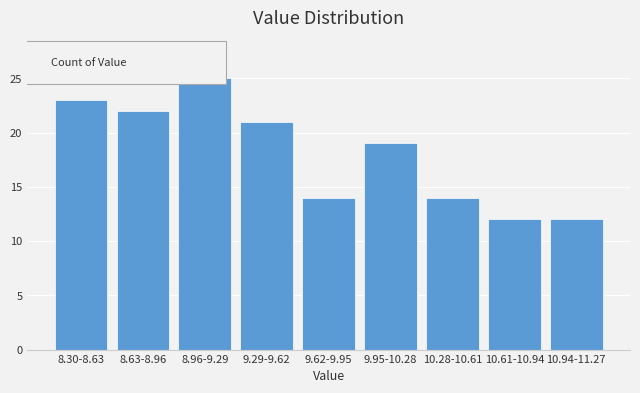

Reading left to right, list all the values displayed in this chart.

8.30-8.63=23	8.63-8.96=22	8.96-9.29=25	9.29-9.62=21	9.62-9.95=14	9.95-10.28=19	10.28-10.61=14	10.61-10.94=12	10.94-11.27=12